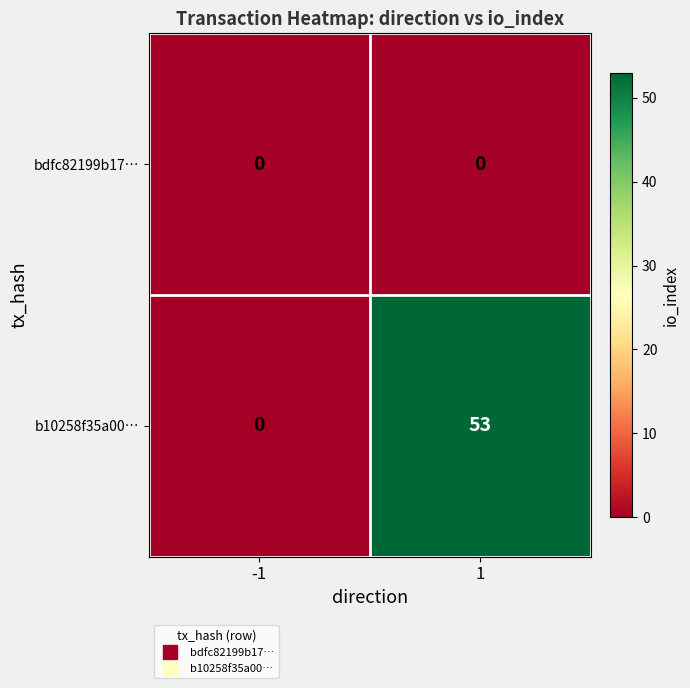

What is the sum of all b10258f35a00… values?

53